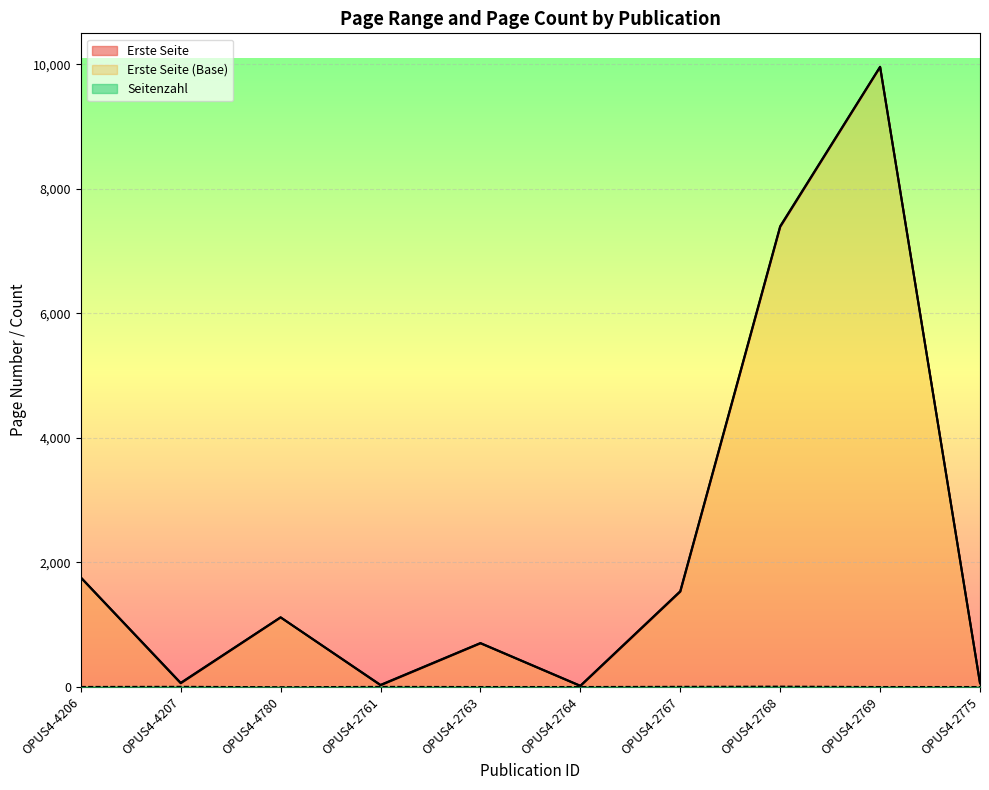

Count the Seitenzahl values in the range 4 to 7.

8